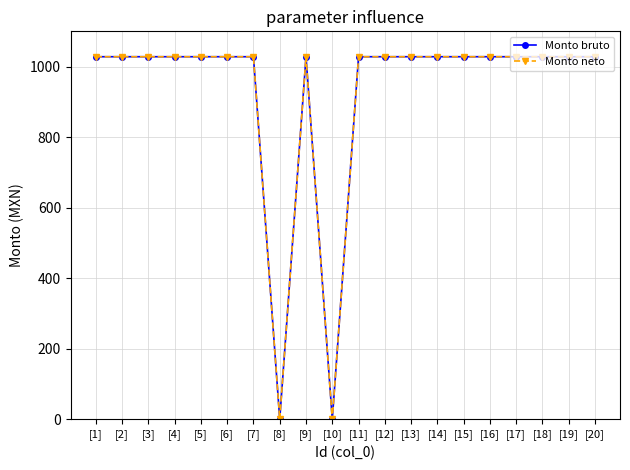

Which series has the largest total across all categories?

Monto bruto